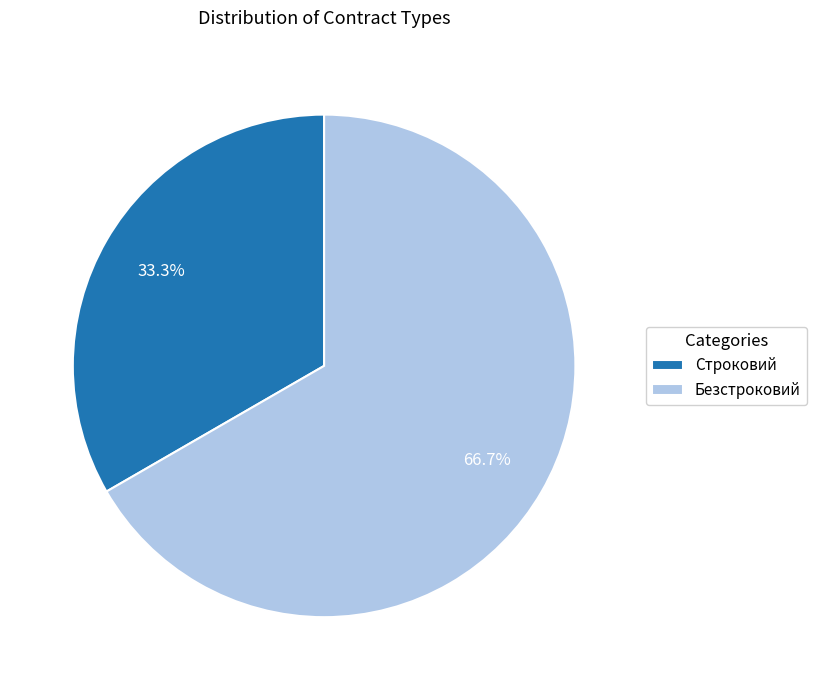

What portion of the pie excludes Безстроковий?

33.3%